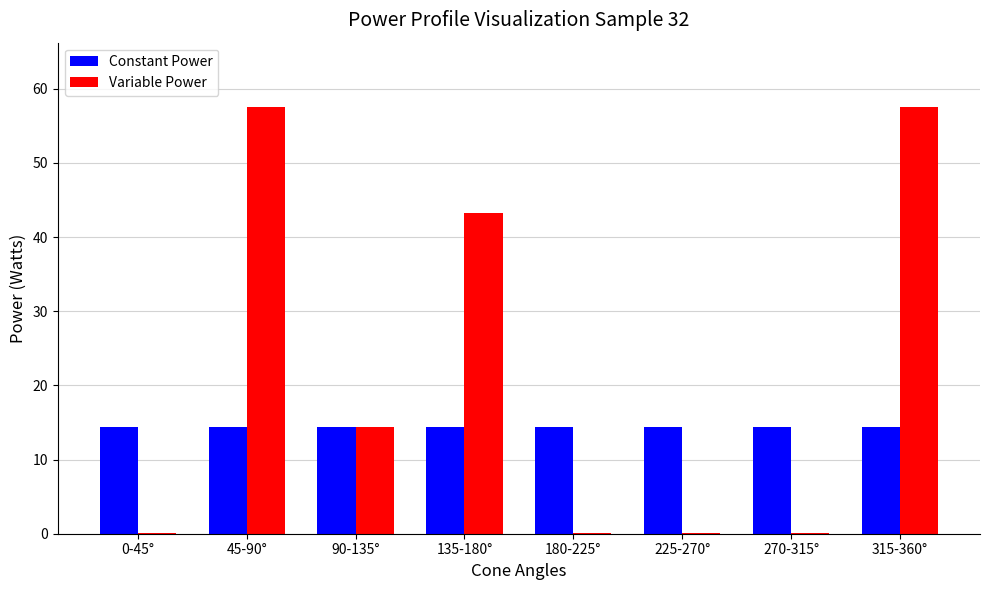

What is the maximum value shown in the chart?

57.6